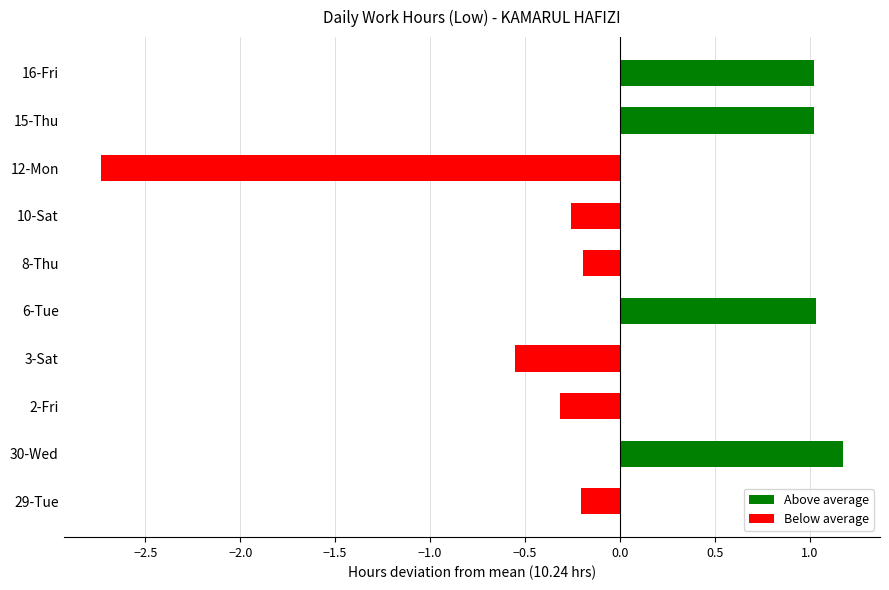

Between 29-Tue and 15-Thu, which is larger?

15-Thu